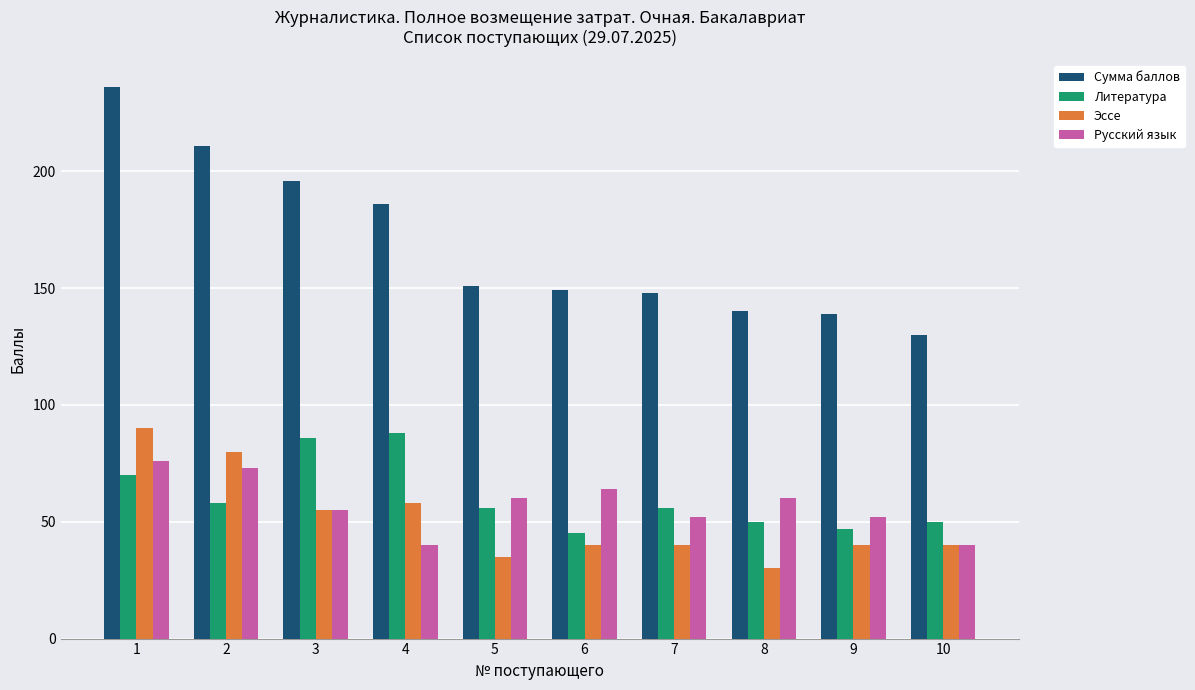

Is it true that Русский язык equals 107 at 8?

False